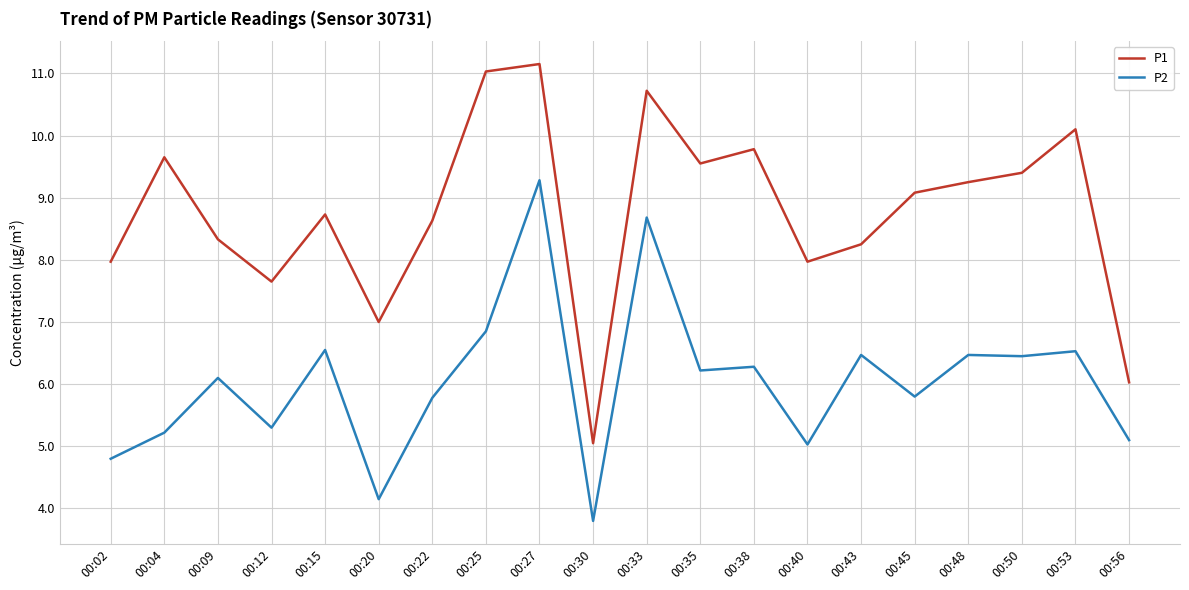

At which label does P1 reach its peak?

00:27